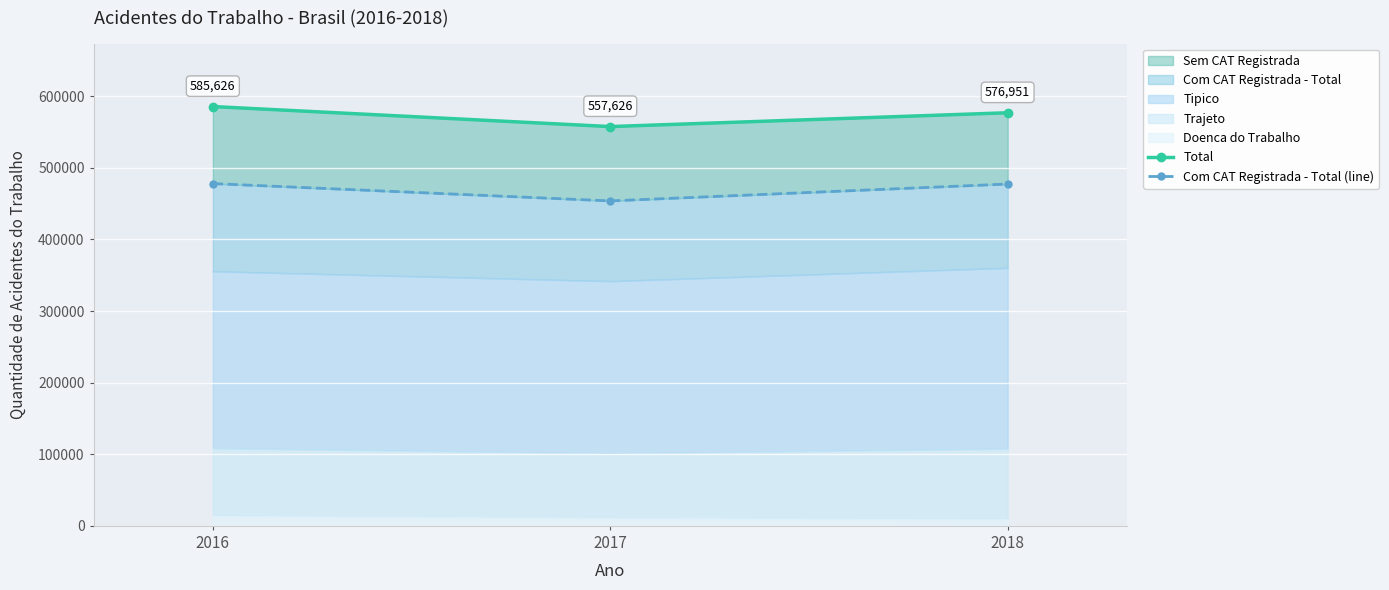

The value of Com CAT Registrada - Total (line) at 2017 is 268240. True or false?

False